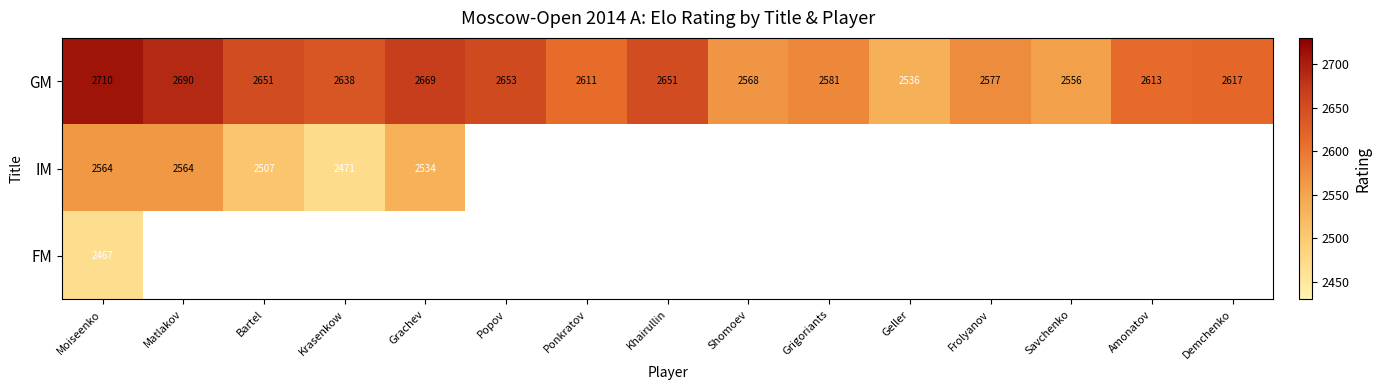

What is the sum of the GM values at Demchenko and Savchenko?

5173